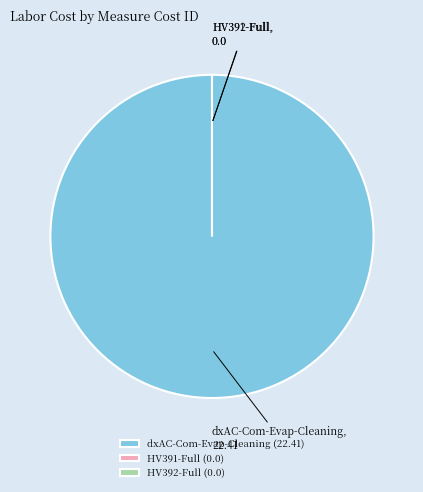

What is the total percentage of HV392-Full and dxAC-Com-Evap-Cleaning?

100.0%